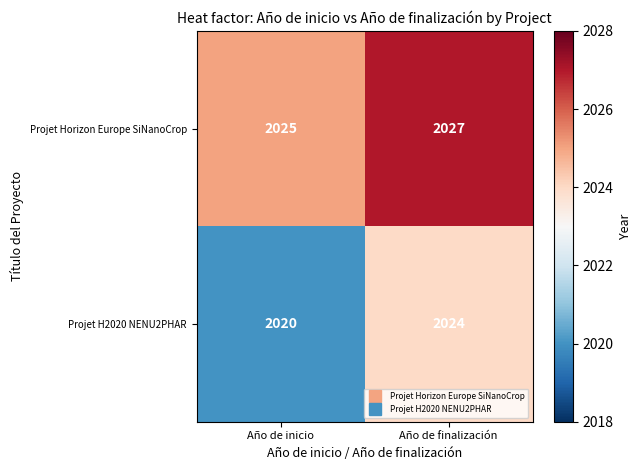

What is the minimum value shown in the chart?

2020